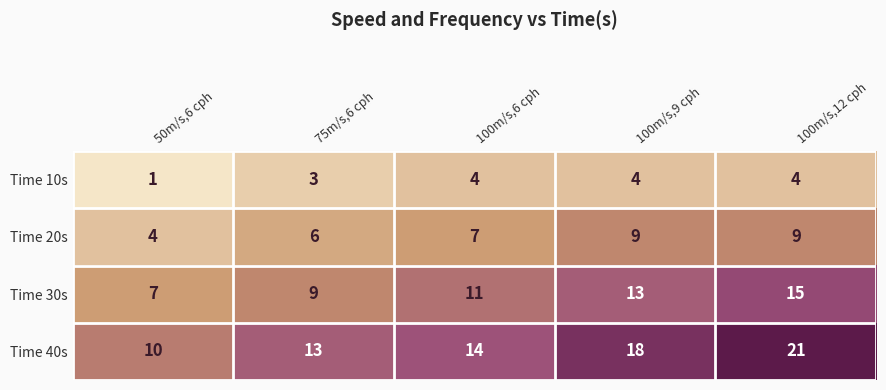

Reading right to left, transcribe all the data shown in this chart.

Time 10s: 4	4	4	3	1
Time 20s: 9	9	7	6	4
Time 30s: 15	13	11	9	7
Time 40s: 21	18	14	13	10